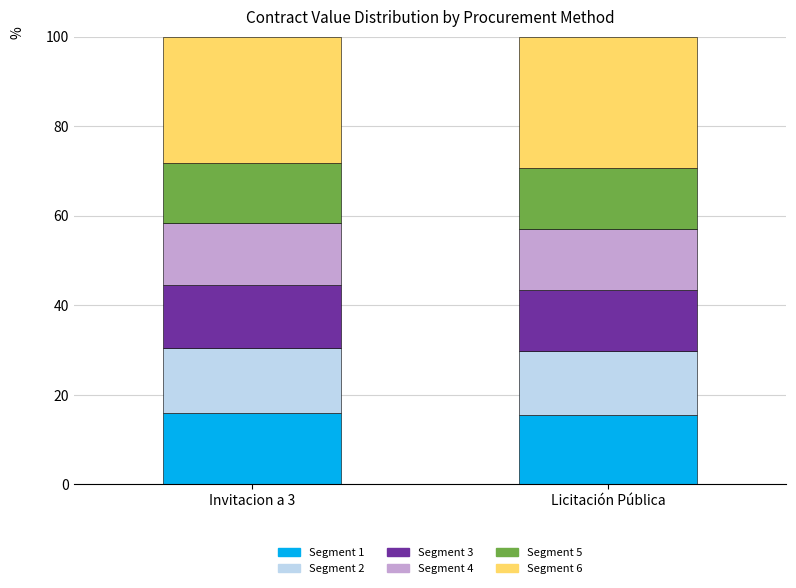

What is the total value across all series at Licitación Pública?

100.0